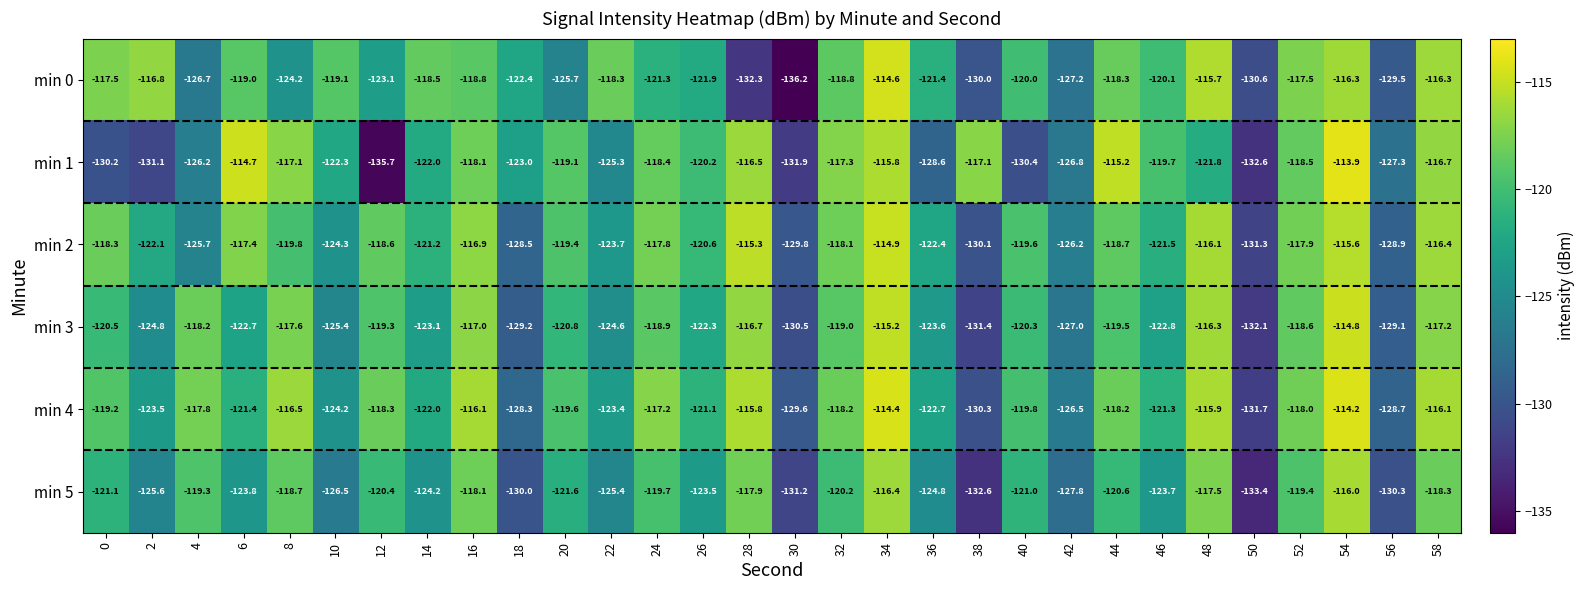

Which series changed the most between 30 and 32?

min 0